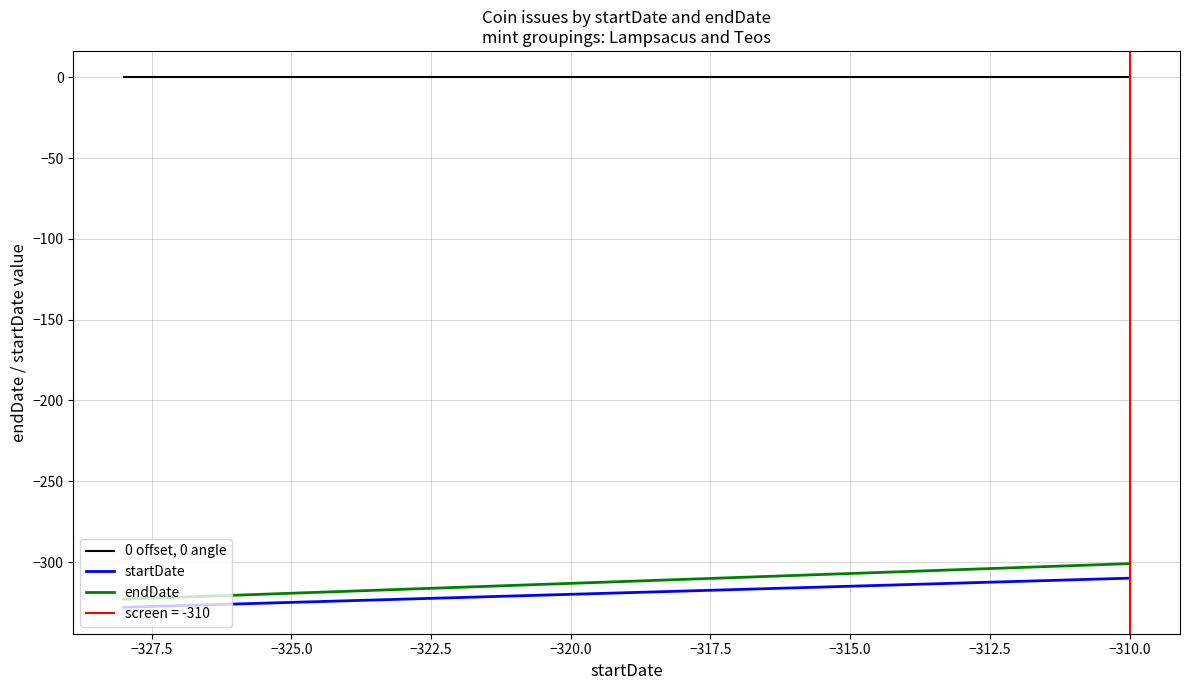

True or false: endDate and startDate cross at least once.

False